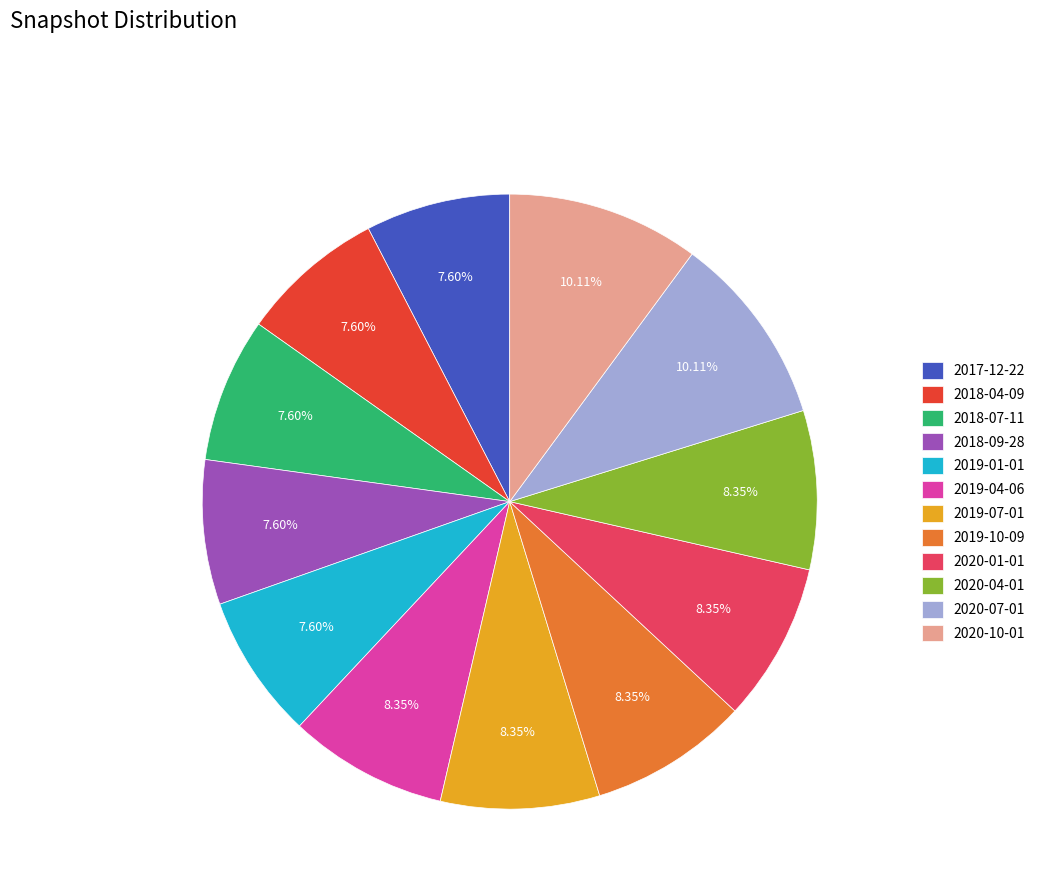

Is the sum of 2019-07-01 and 2020-01-01 greater than half?

No